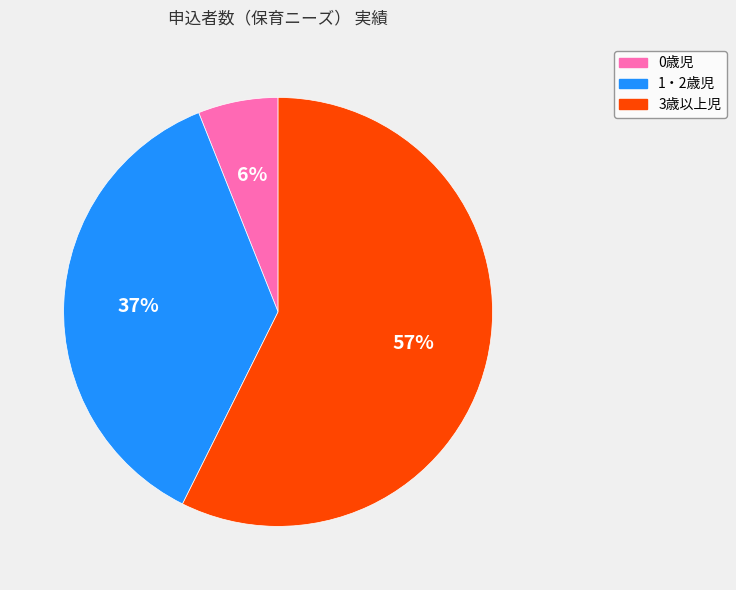

What is the majority slice?

3歳以上児